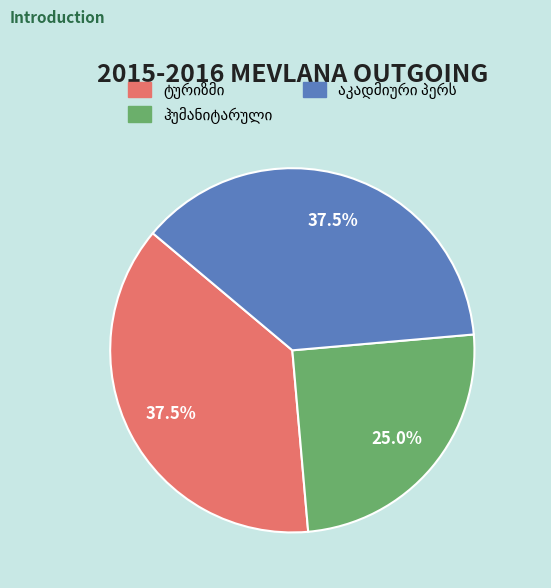

Is there a majority slice in this chart?

No